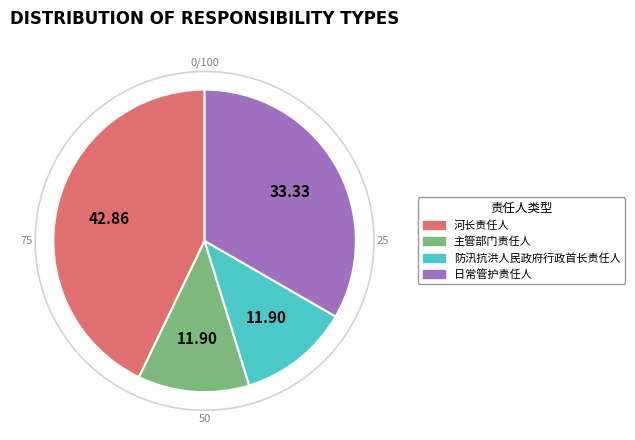

How many segments does this pie chart have?

4